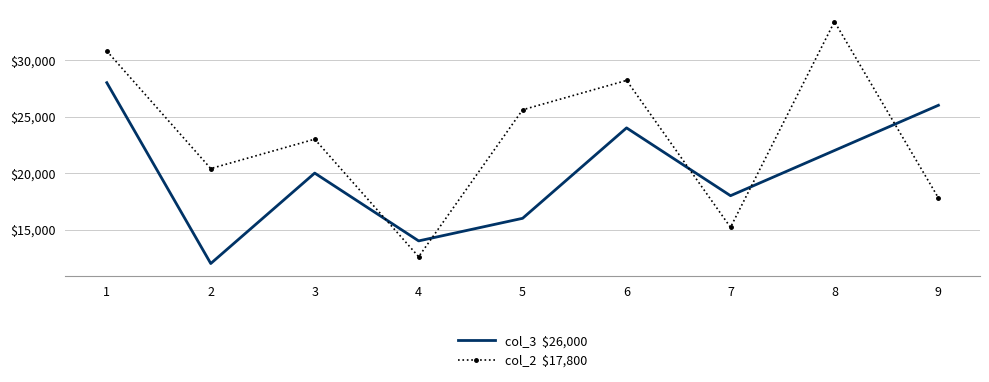

What is the minimum value shown in the chart?

12000